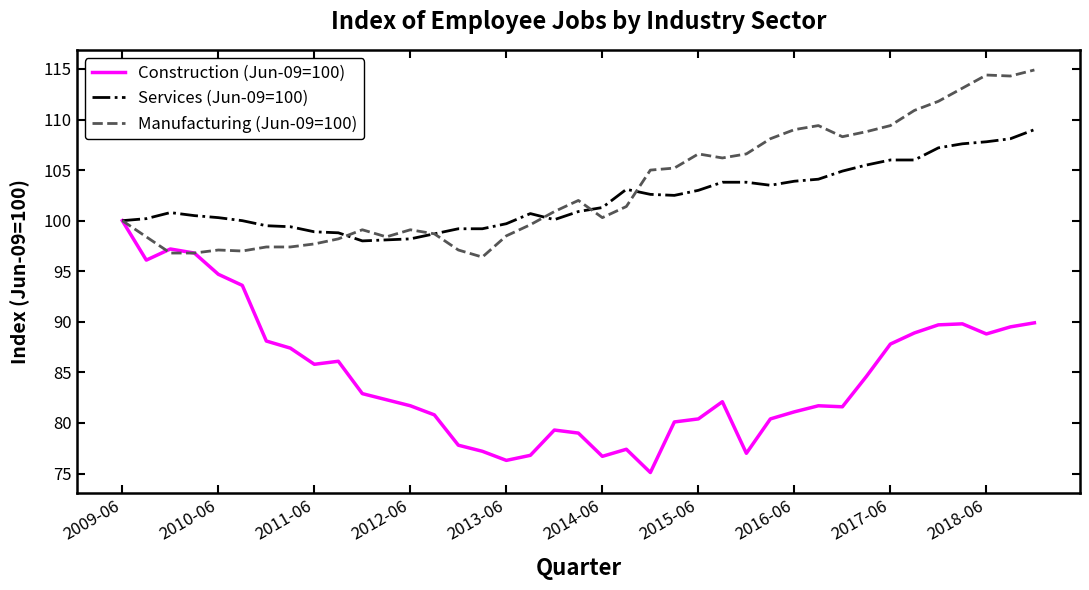

What is the minimum value for Manufacturing (Jun-09=100)?

96.4